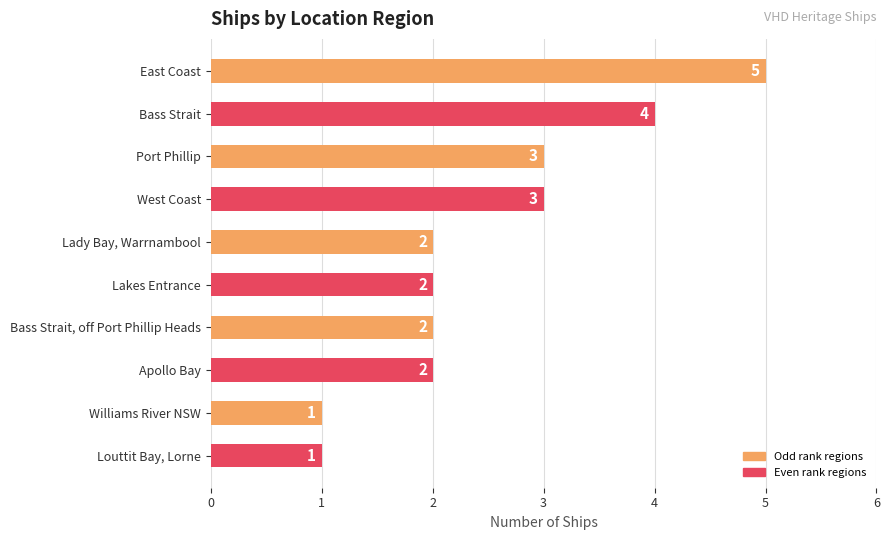

Which category has the highest value across all series?

East Coast